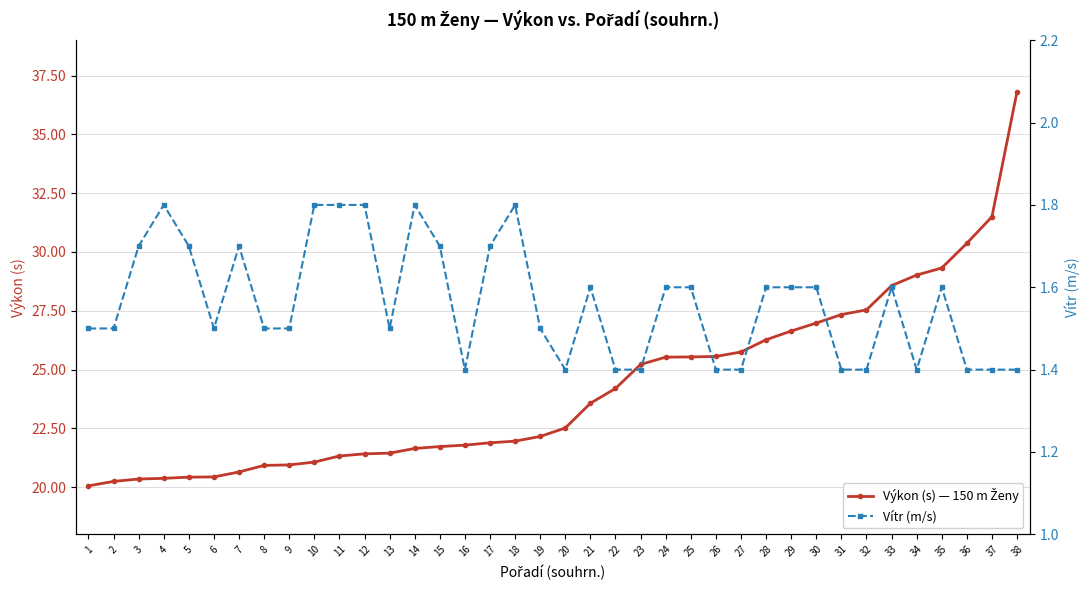

Rank the series by their maximum value, from lowest to highest.

Vítr (m/s), Výkon (s) — 150 m Ženy